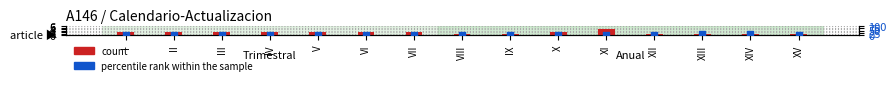

Which series has the largest total across all categories?

percentile rank within the sample